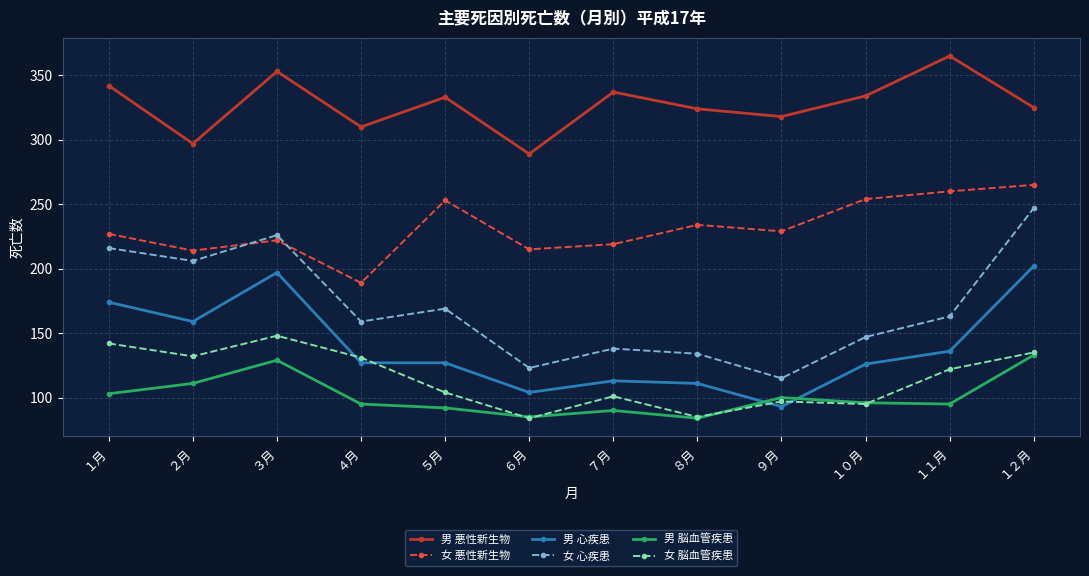

True or false: 女 心疾患 has more than 1 interior local peaks.

True